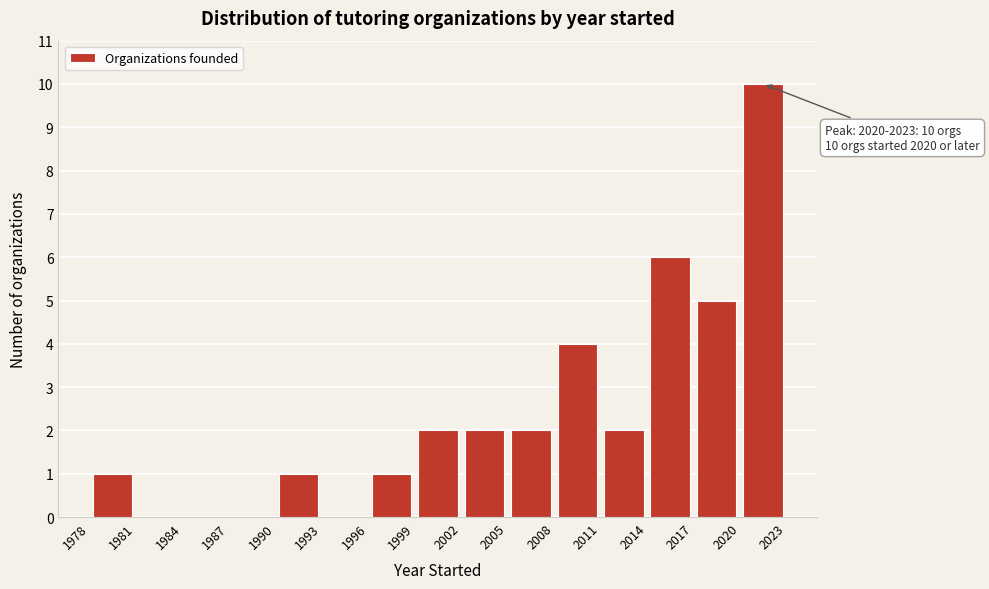

Which range on the x-axis has the tallest bar?

2020 to 2023